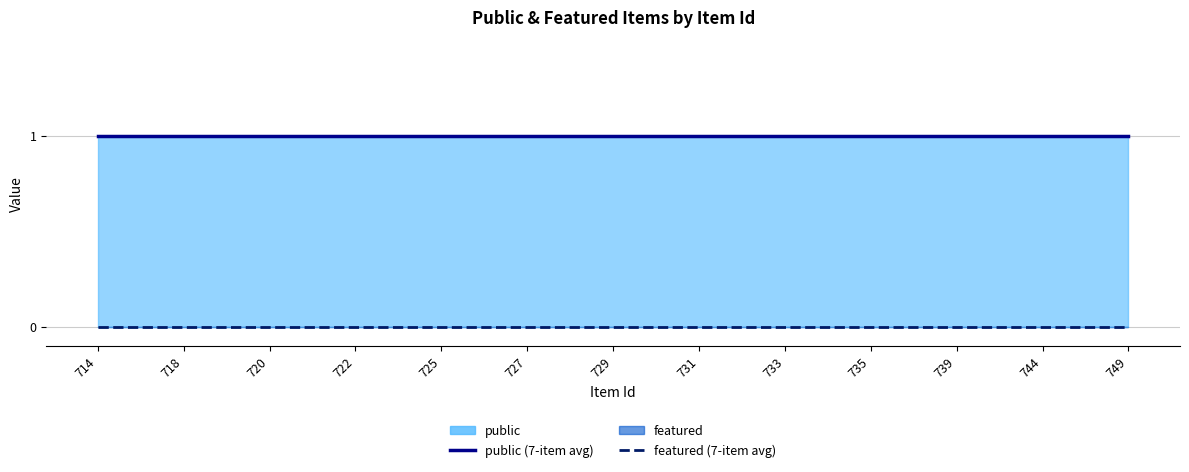

True or false: featured (7-item avg) and public (7-item avg) cross at least once.

False